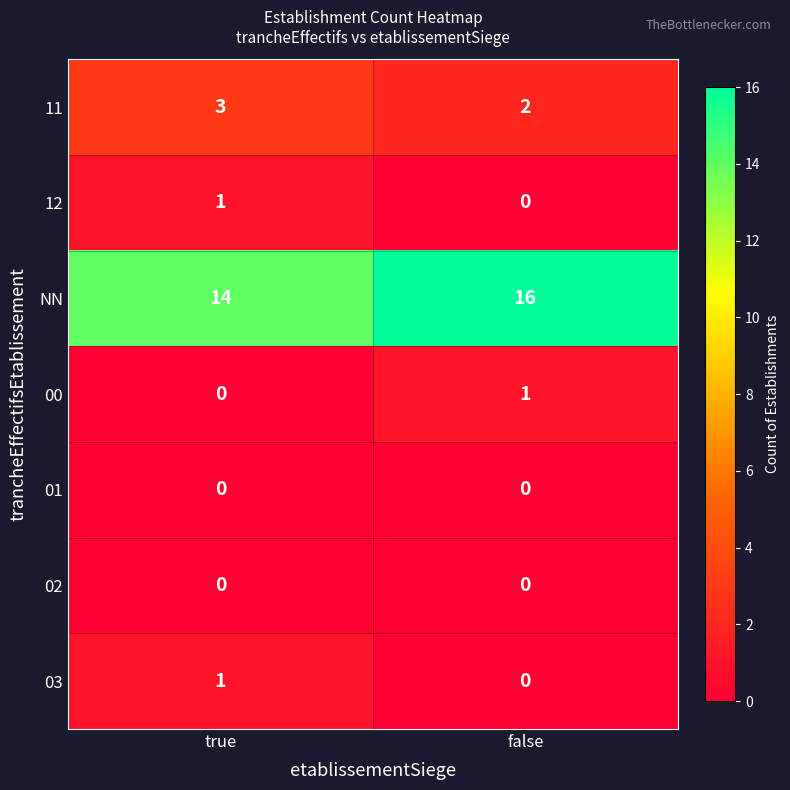

Which series changed the most between true and false?

NN